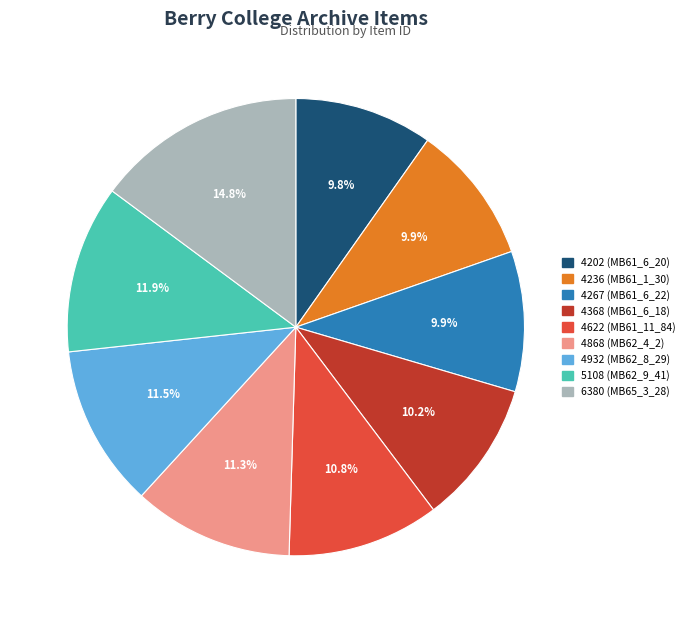

Combined, do 4368 (MB61_6_18) and 4622 (MB61_11_84) account for over 50%?

No